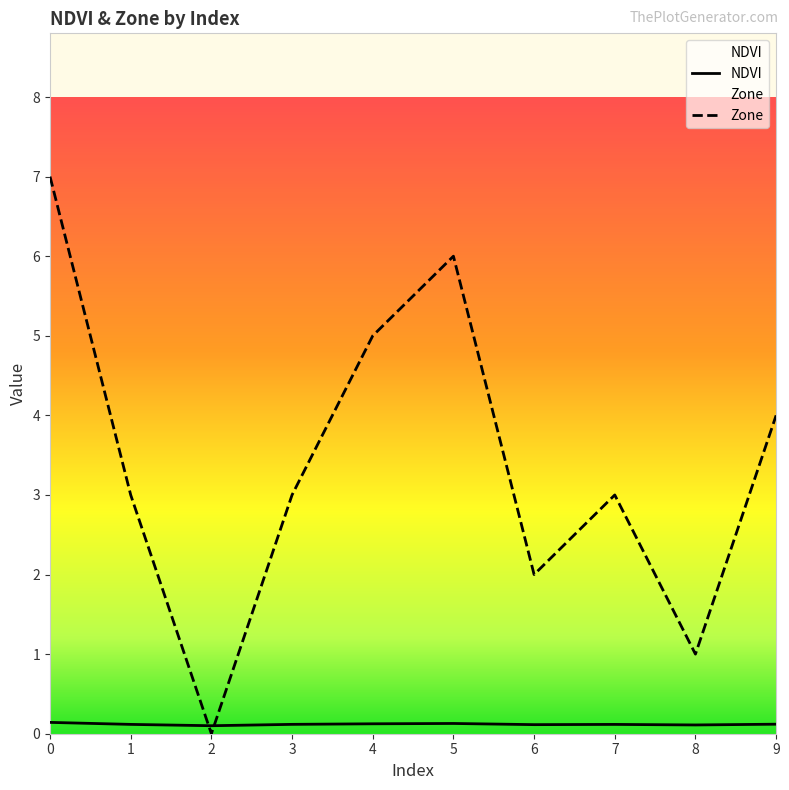

Which category has the lowest value in the NDVI series?

2